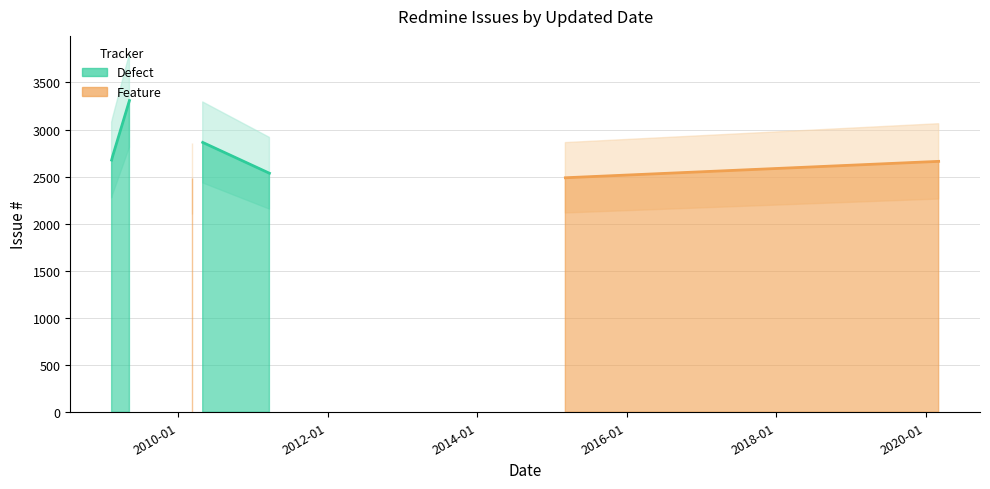

At which label is the value closest to 2894?

2010-05-01